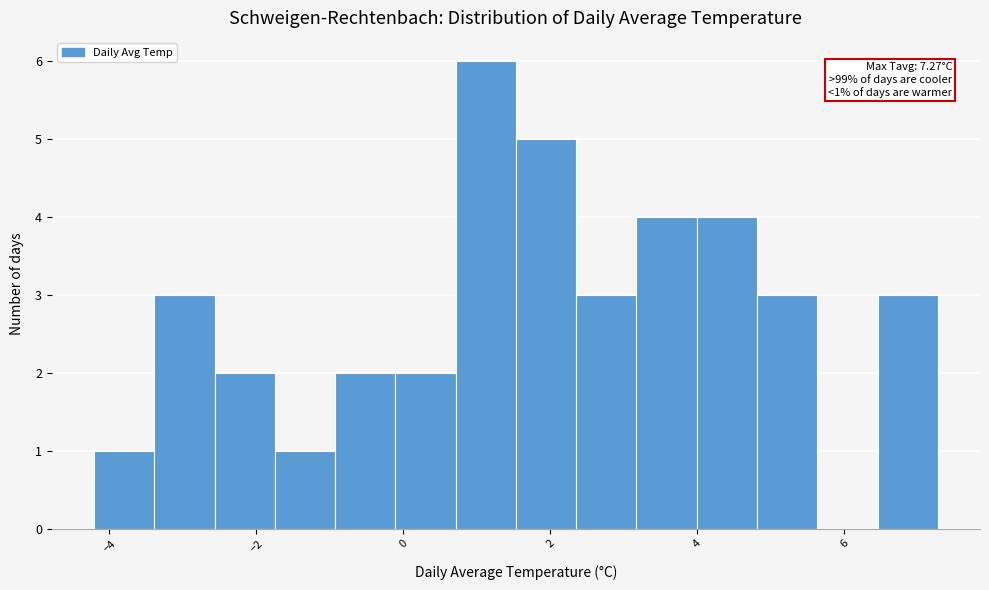

Which range on the x-axis has the tallest bar?

0.8 to 1.6